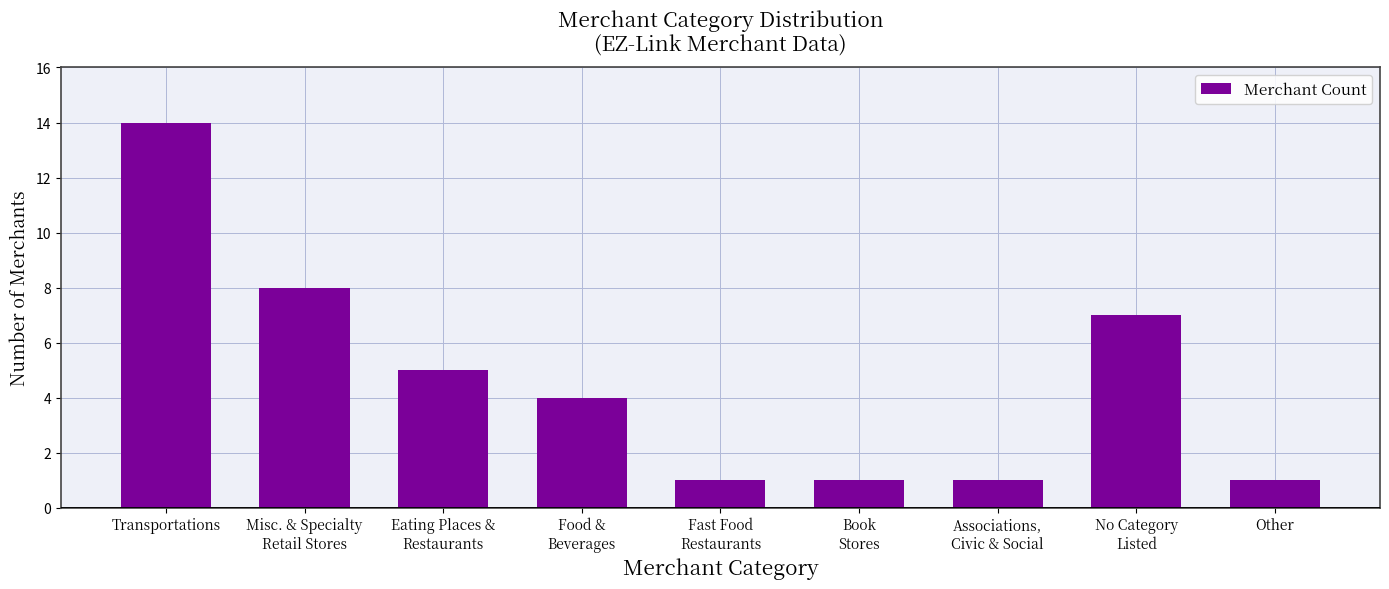

The value at Transportations is 5. True or false?

False